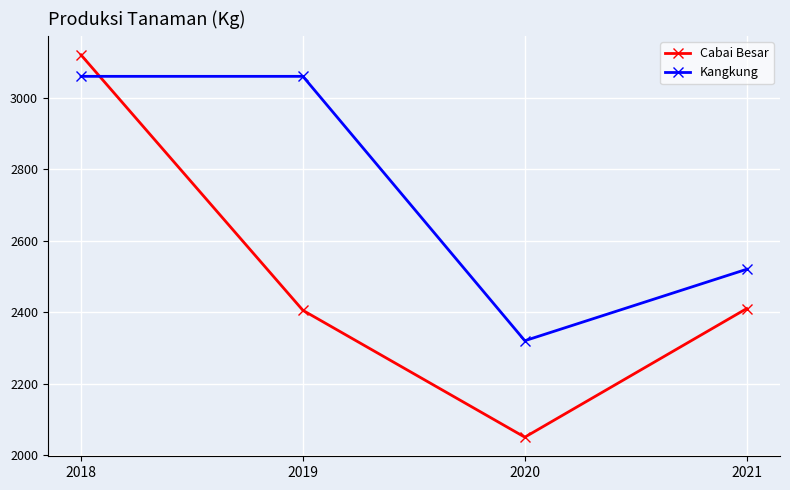

What is the difference between the Kangkung values at 2021 and 2020?

200